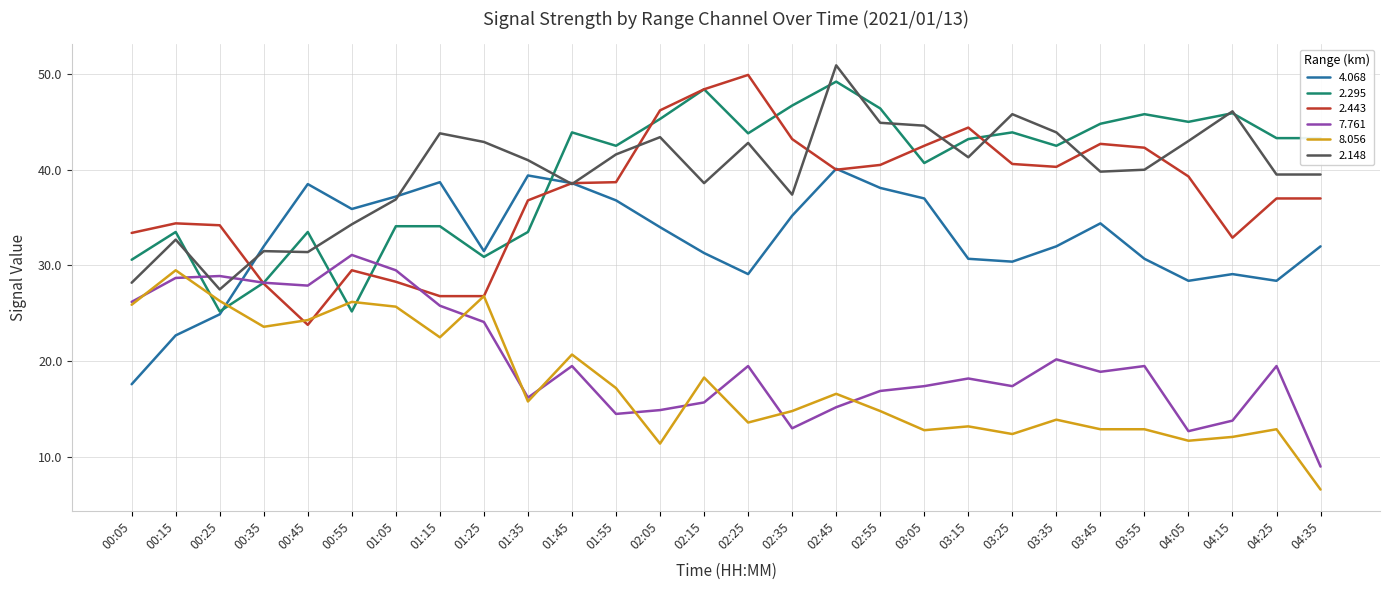

What is the approximate value of 2.148 at 04:05?

43.0